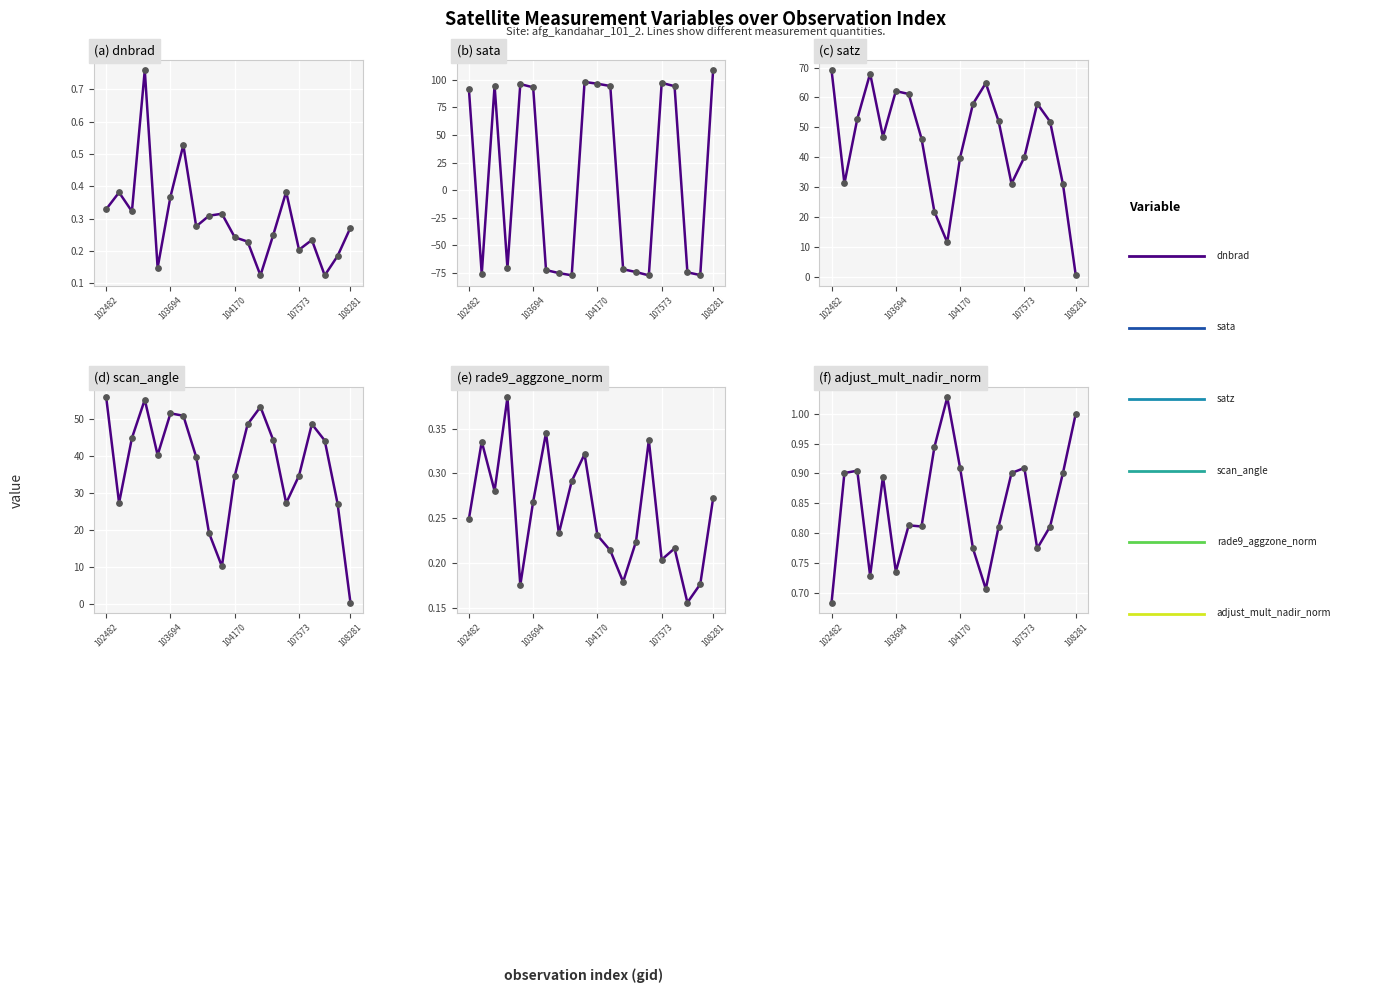

Is the value of sata at 12 greater than the value of adjust_mult_nadir_norm at 19?

No